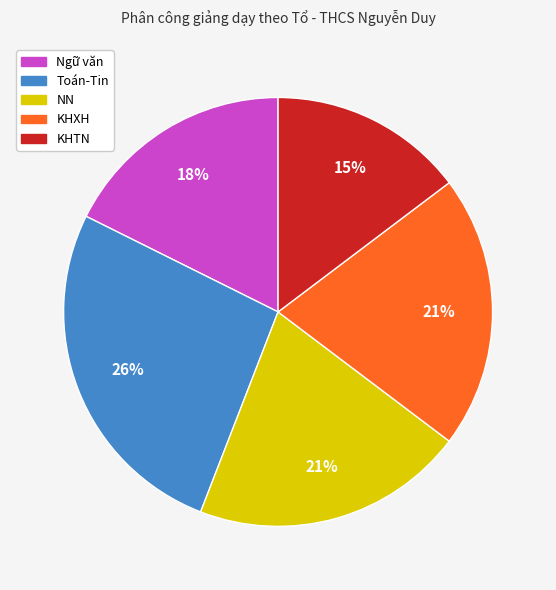

To the nearest percent, what is the average slice percentage?

20%